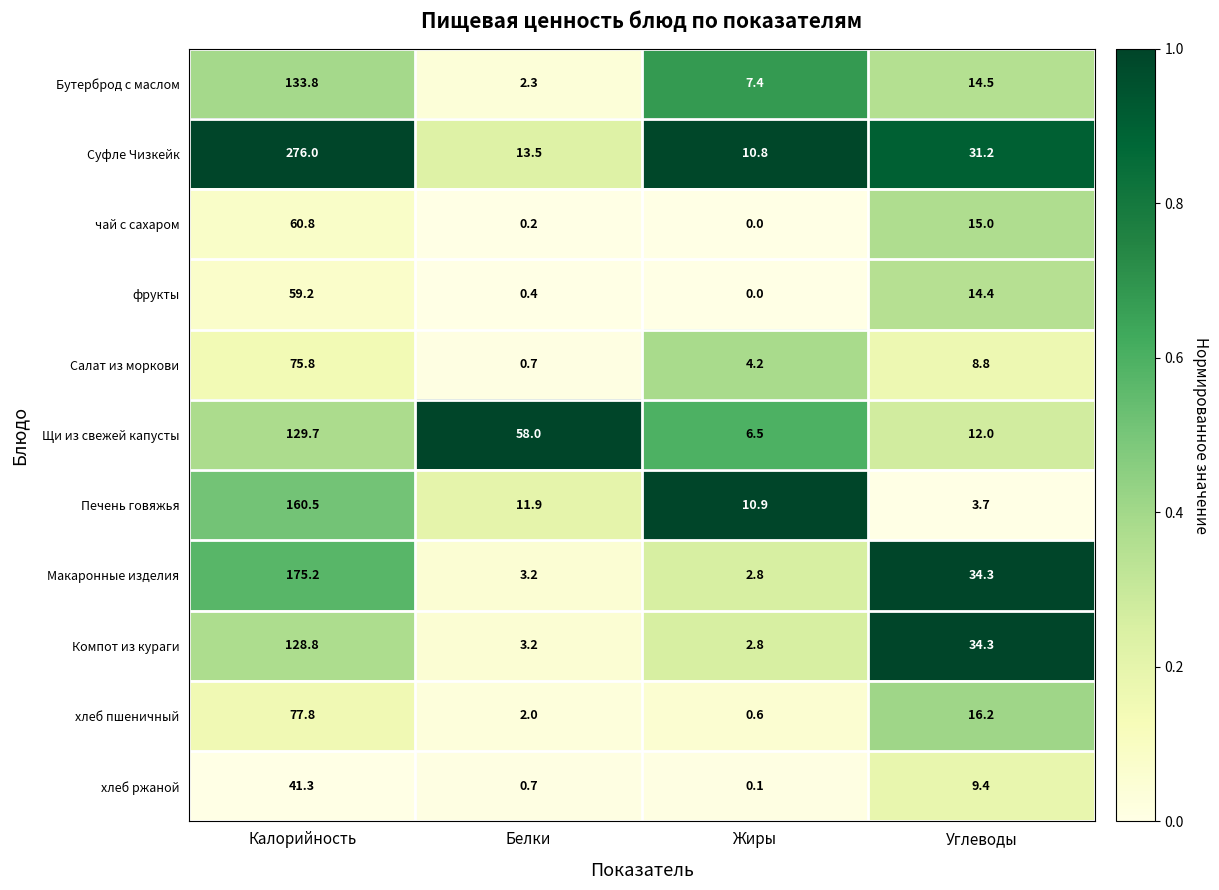

Which series has the largest range (max minus min)?

Суфле Чизкейк